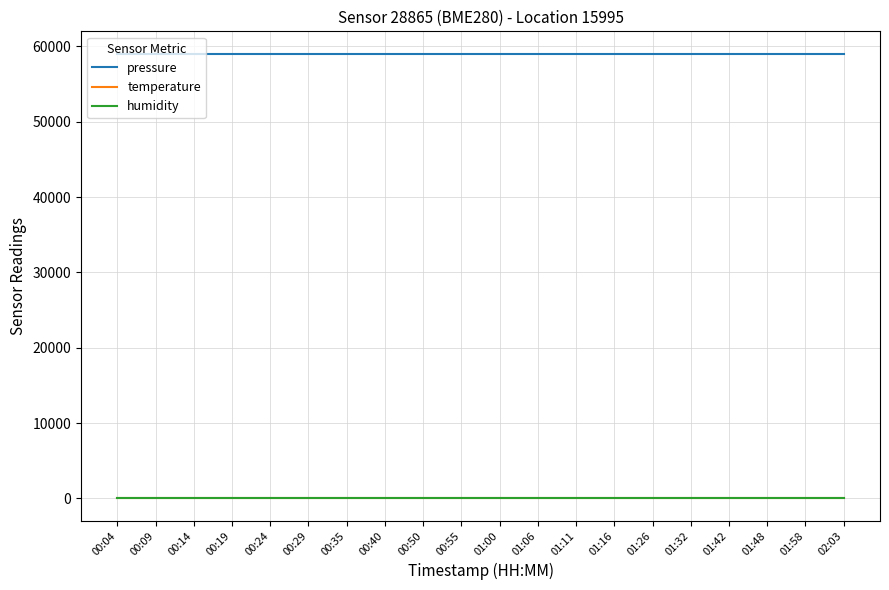

What is the greatest value displayed?

59042.0